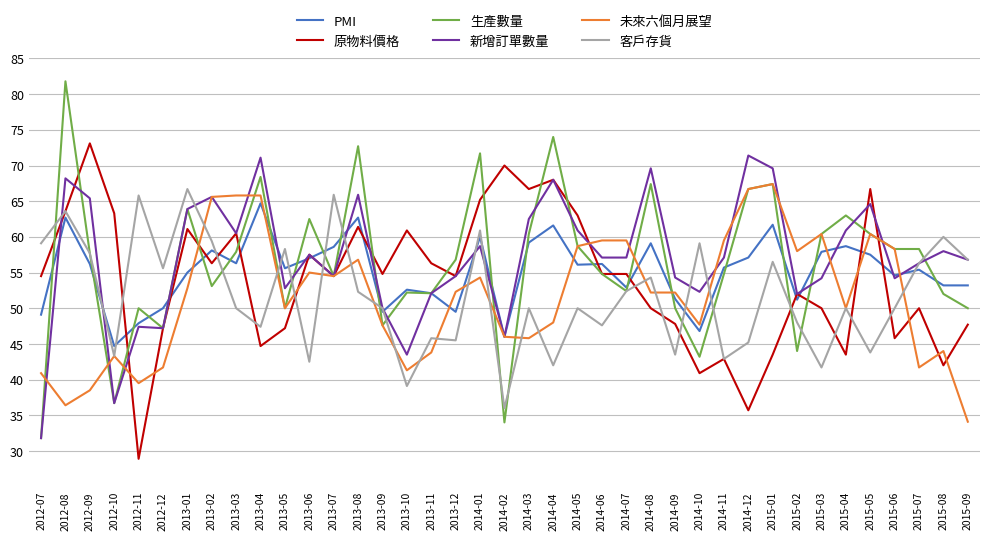

At which category is the sum across all series the highest?

2012-08